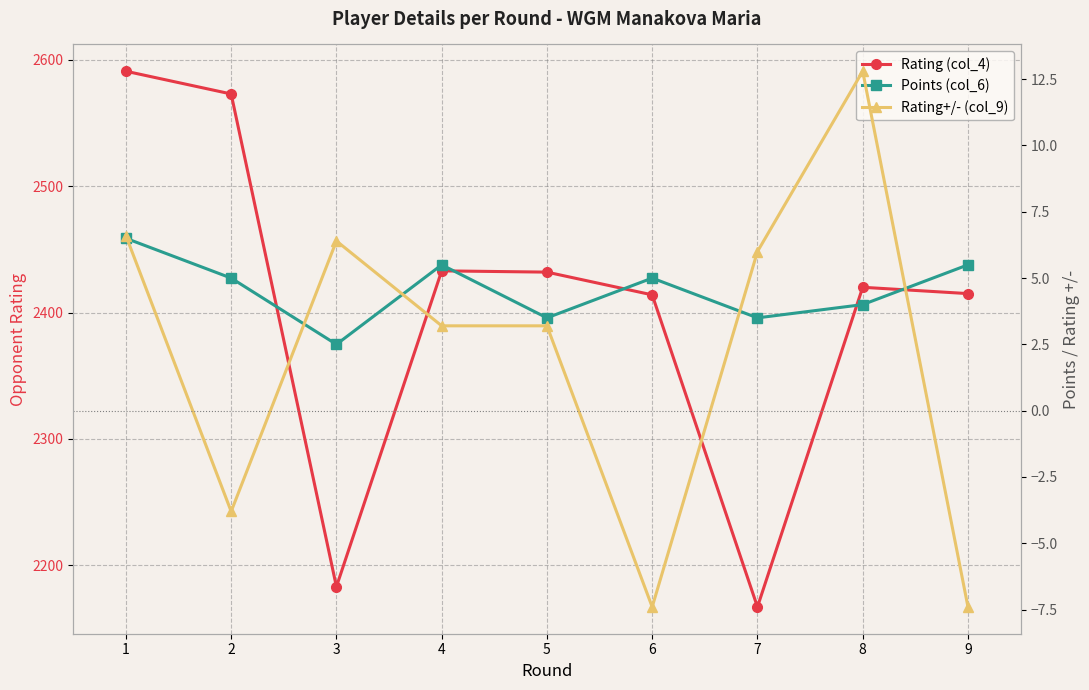

Between 1 and 7, which is larger?

1